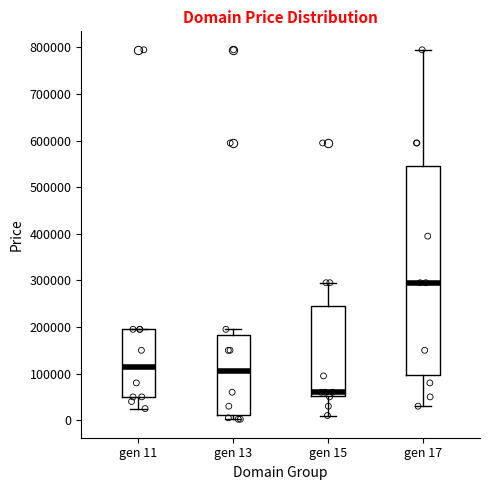

Which box is the tallest, from its lower edge to its upper edge?

gen 17